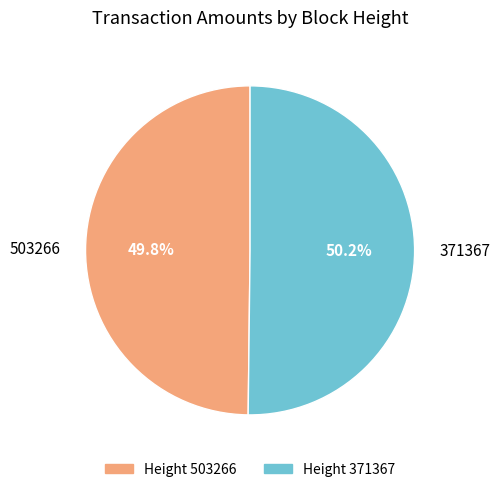

Is there a majority slice in this chart?

Yes